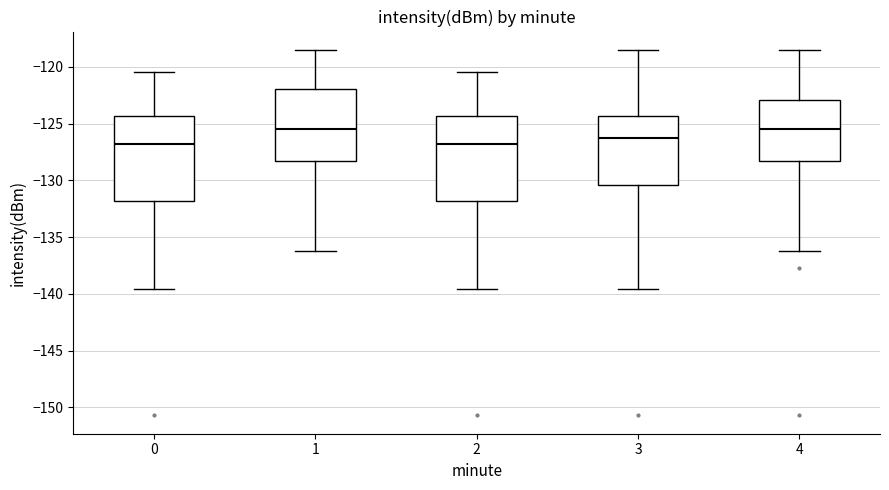

Reading left to right, transcribe this box plot: for each box, give where its median line is, the range the box spans, and where its two whiskers end, as read against the y-axis. The values are not printed on the chart, so give them approximately, as read against the axis.

0: median -127.0, box -132.0 to -124.5, whiskers -139.5 to -120.5
1: median -125.5, box -128.5 to -122.0, whiskers -136.0 to -118.5
2: median -127.0, box -132.0 to -124.5, whiskers -139.5 to -120.5
3: median -126.5, box -130.5 to -124.5, whiskers -139.5 to -118.5
4: median -125.5, box -128.5 to -123.0, whiskers -136.0 to -118.5